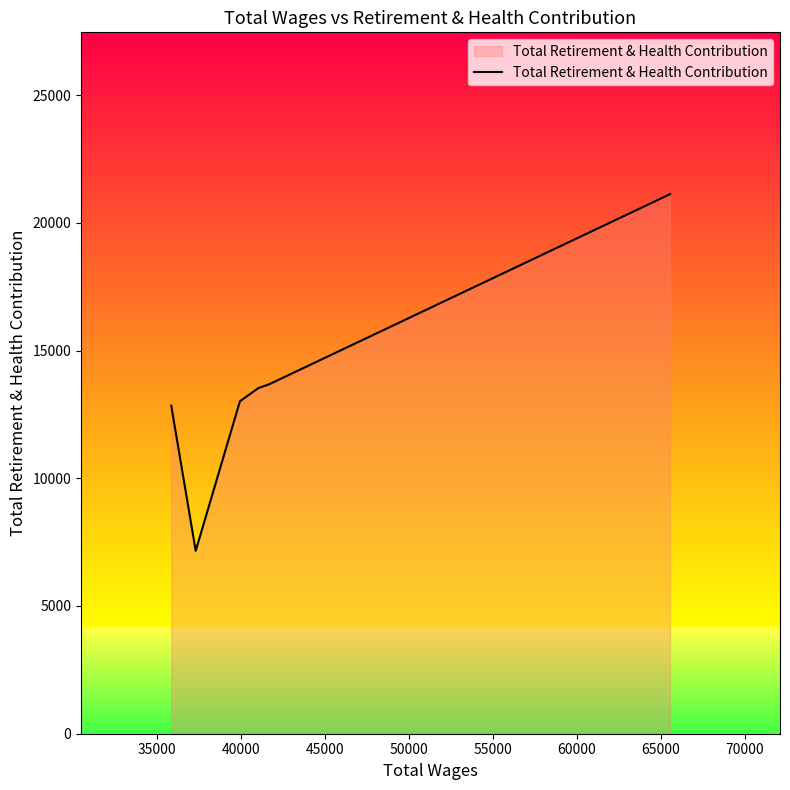

What is the sum of all values?

81349